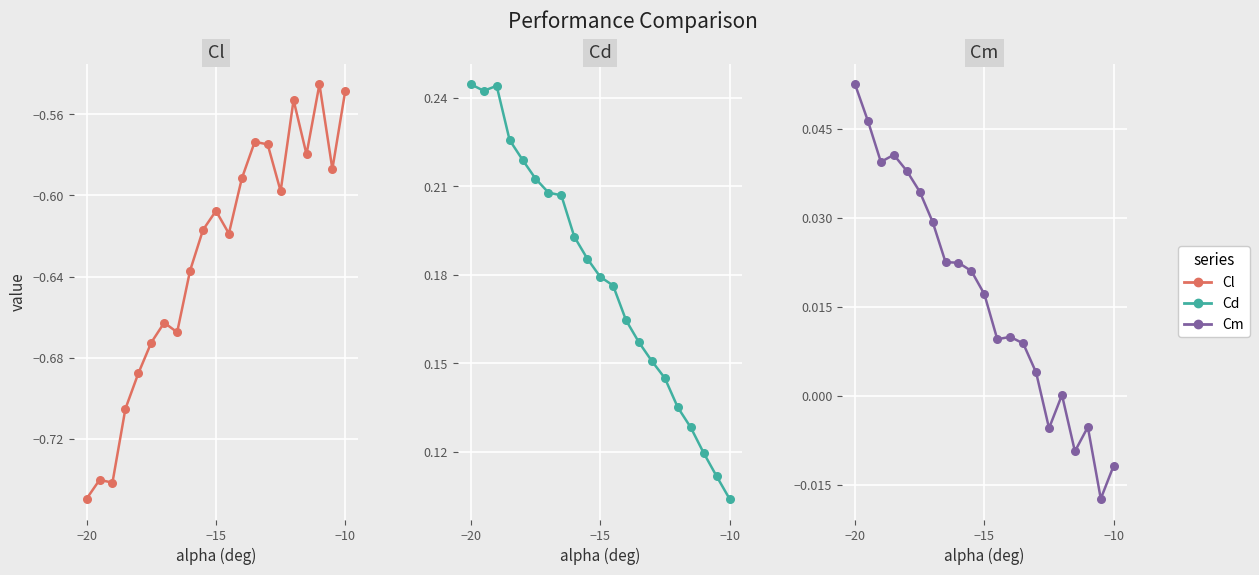

Is the value of Cl points at −10 greater than the value of Cd points at 16?

No